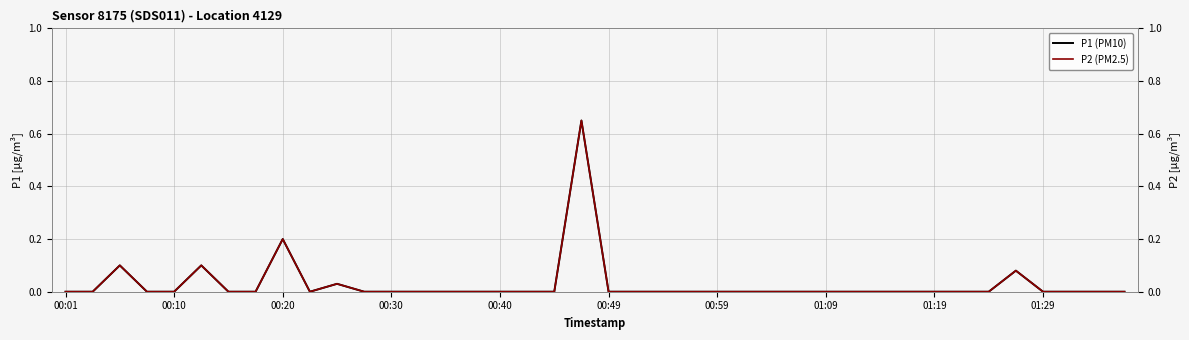

At how many categories does at least one series exceed 0?

6